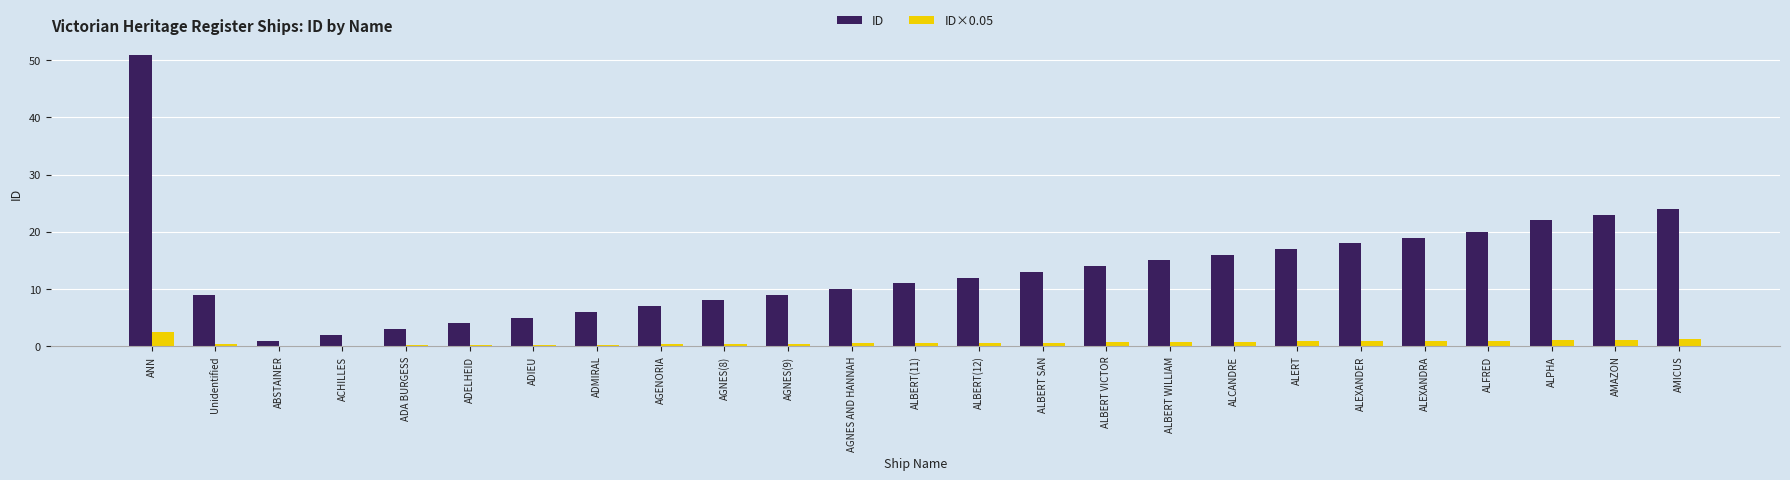

At which label does ID first exceed 12?

ANN